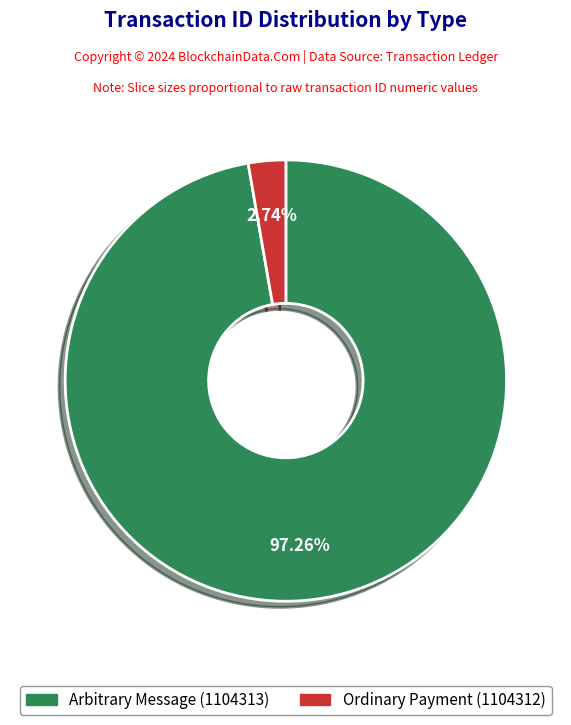

Between Ordinary Payment (1104312) and Arbitrary Message (1104313), which is larger?

Arbitrary Message (1104313)